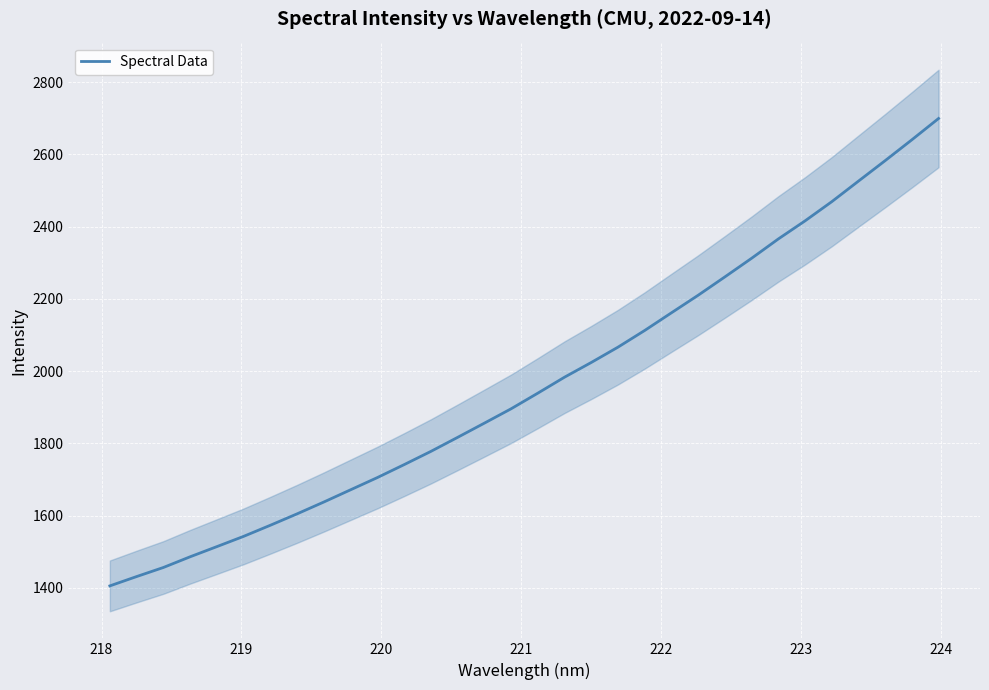

What is the minimum value for Spectral Data?

1405.8